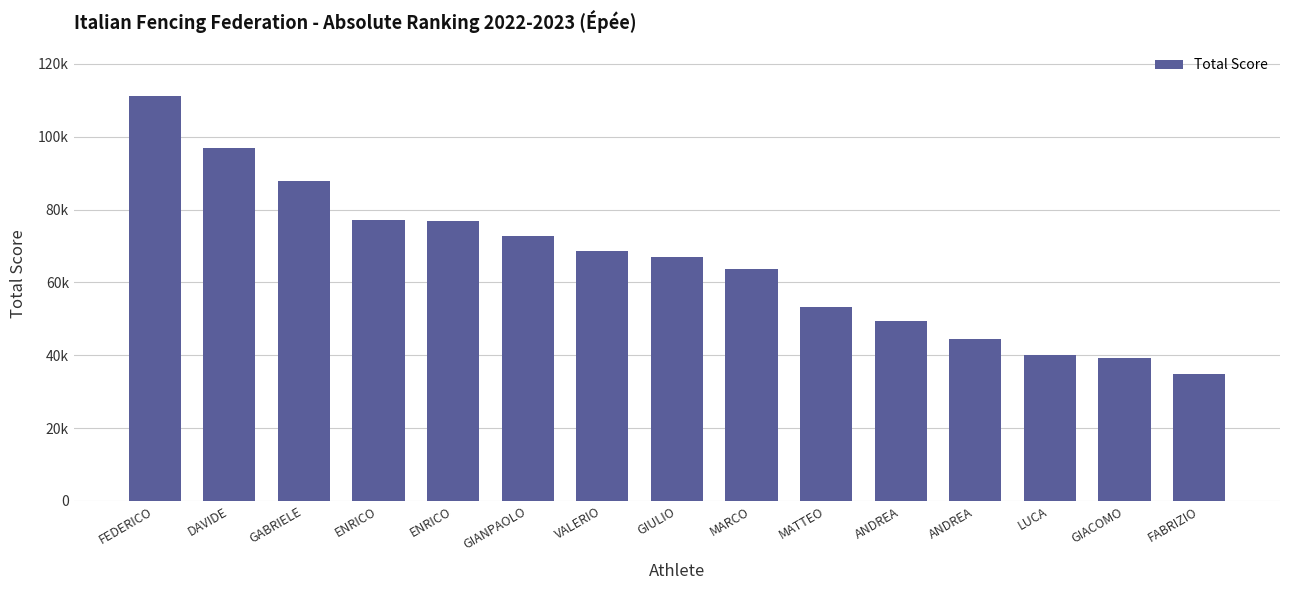

Does the chart contain any negative values?

No